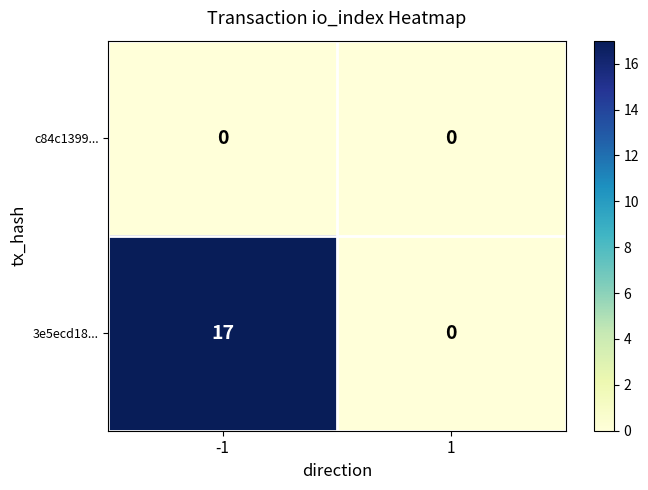

What is the difference between the maximum and minimum values in the 3e5ecd18... series?

17